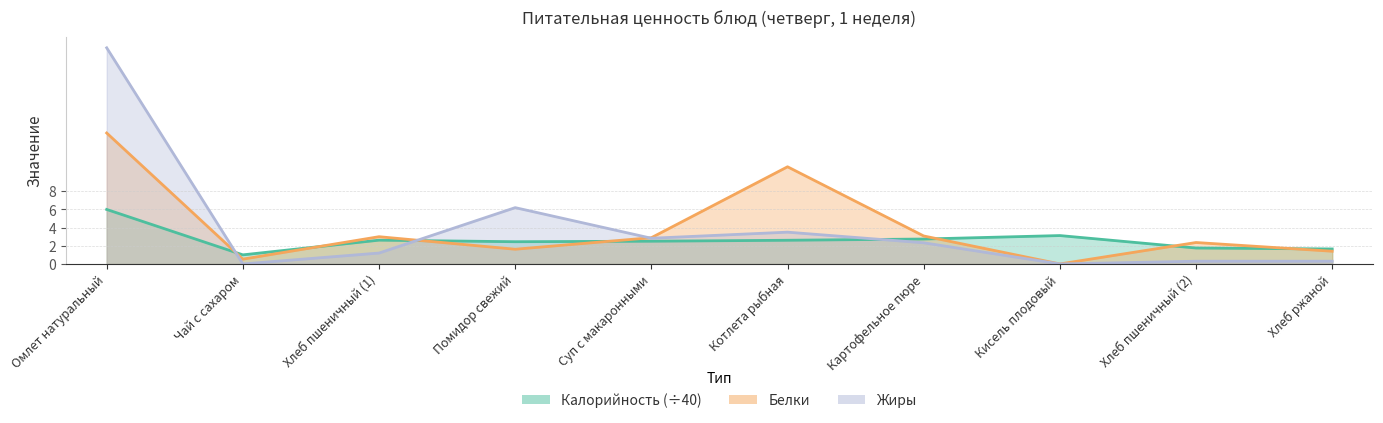

What are all the series names shown in the legend?

Калорийность, Белки, Жиры